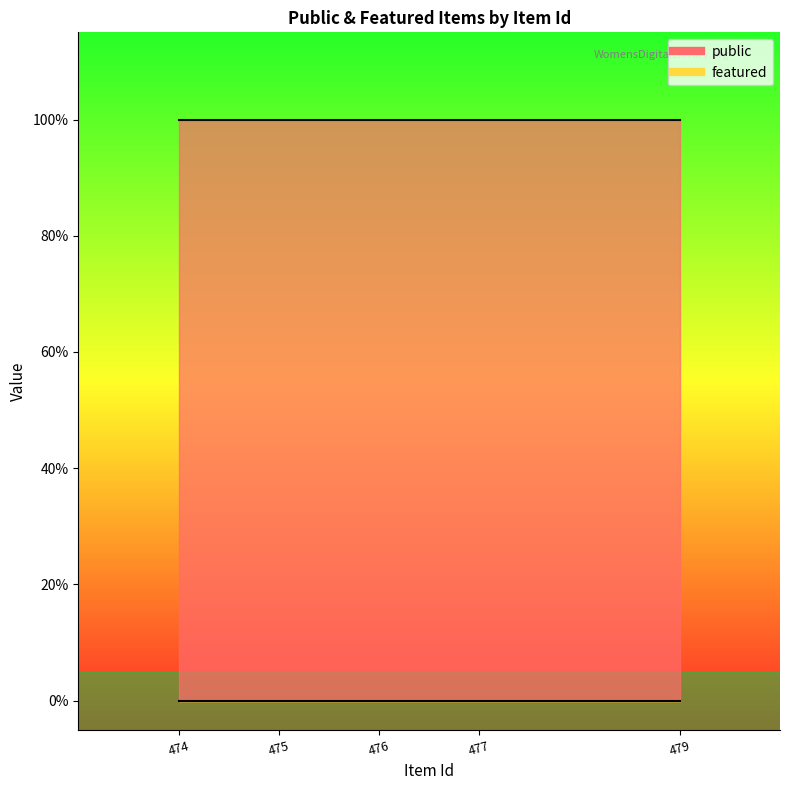

True or false: public and featured intersect in this chart.

False